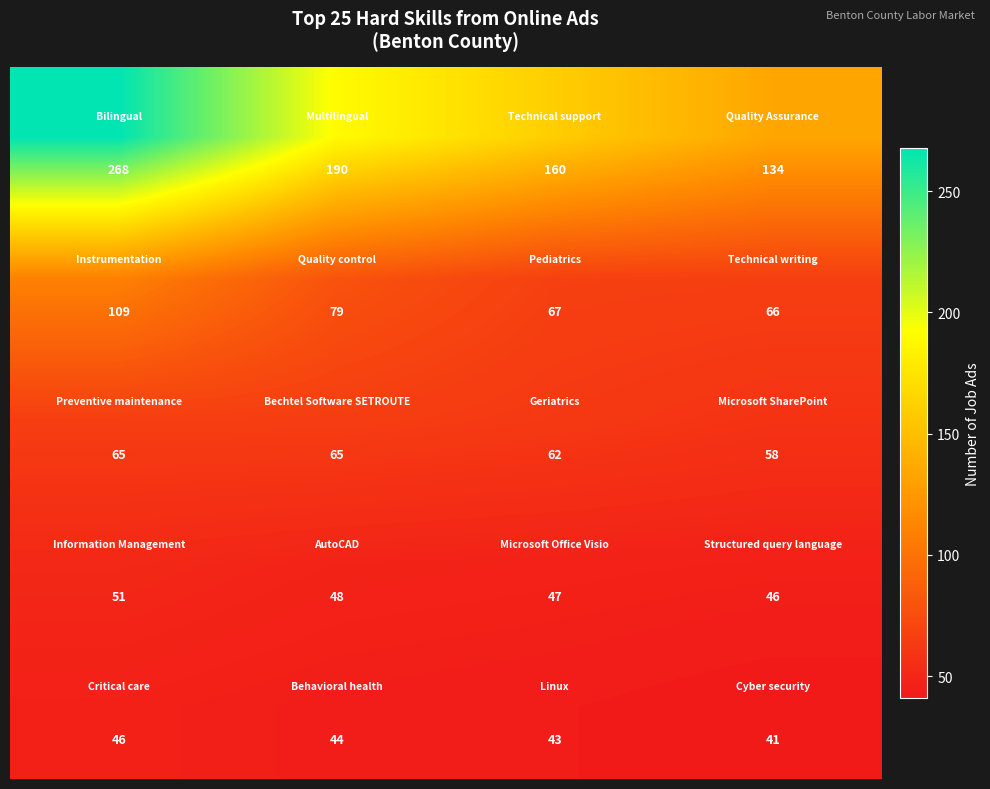

At how many categories does at least one series exceed 129?

4